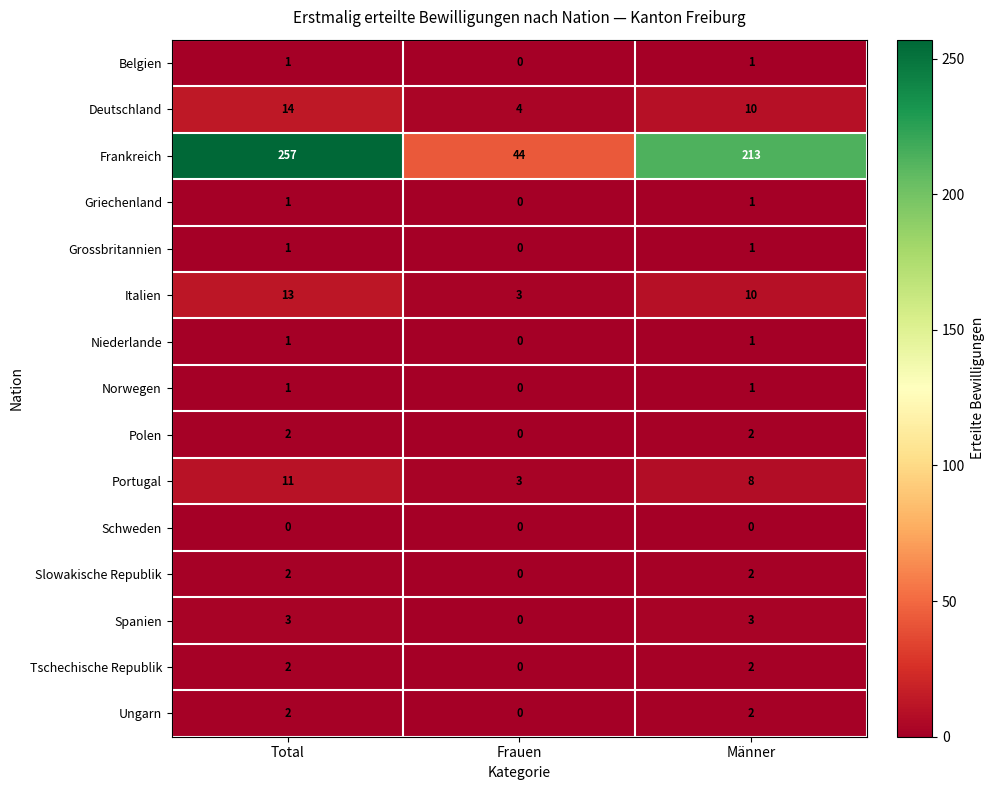

Is it true that Belgien equals 1 at Männer?

True